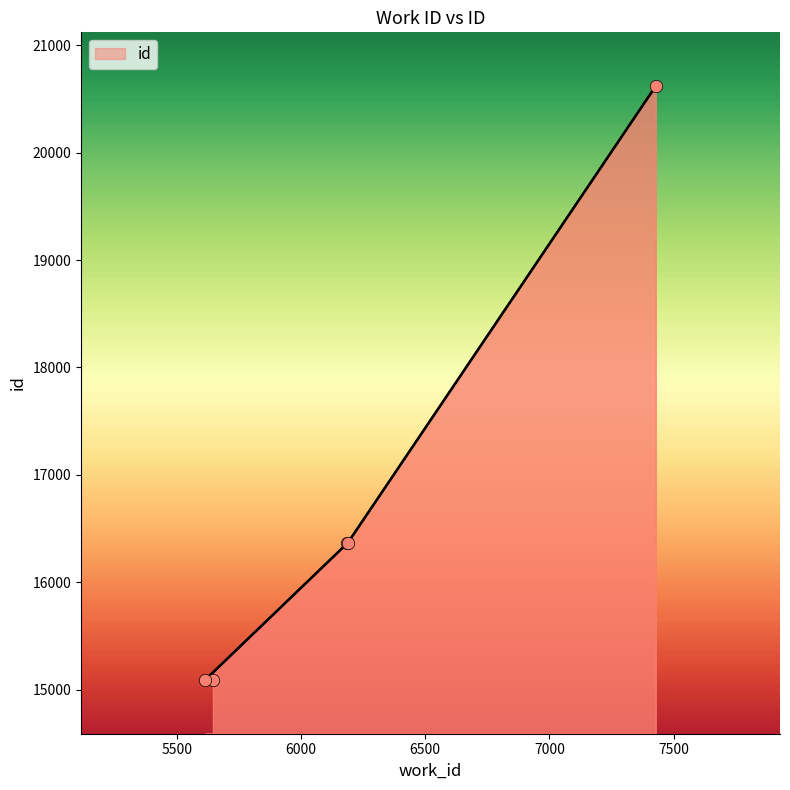

Between 5615 and 7428, which is larger?

7428